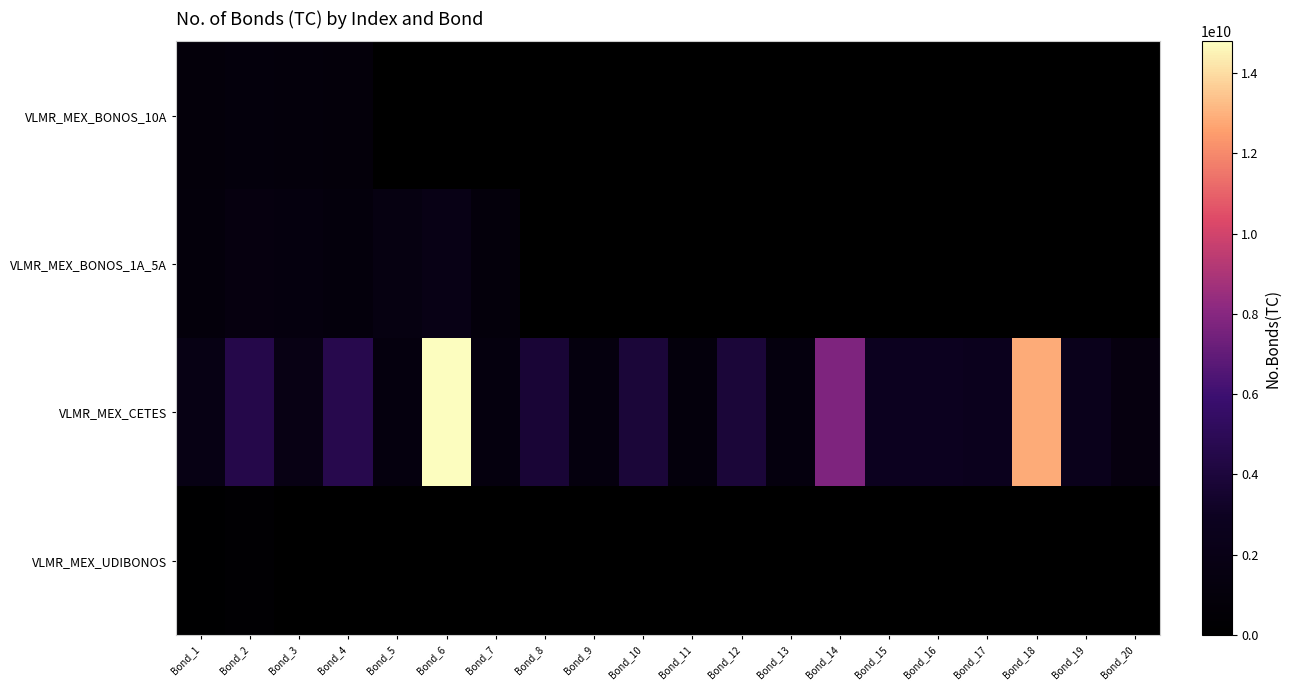

What is the difference between the maximum and minimum values in the VLMR_MEX_CETES series?

13654826988.0